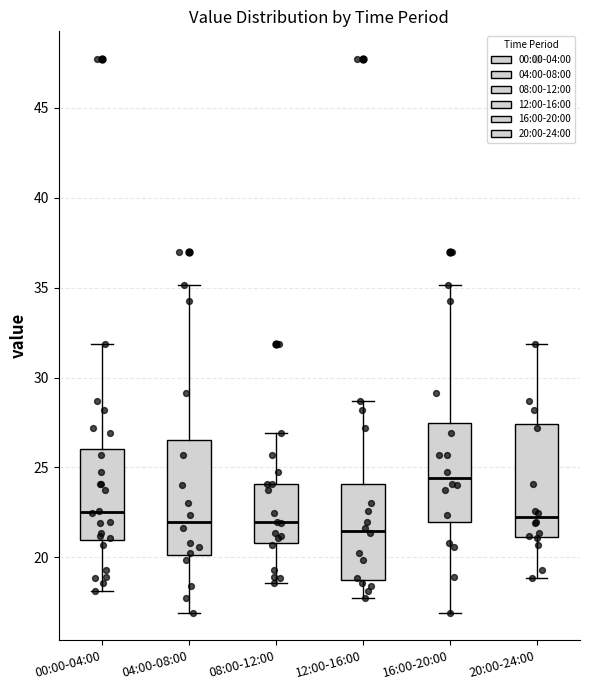

Where is the lower edge of the box for 12:00-16:00 on the y-axis? The values are not printed on the chart, so give them approximately, as read against the axis.

19.0